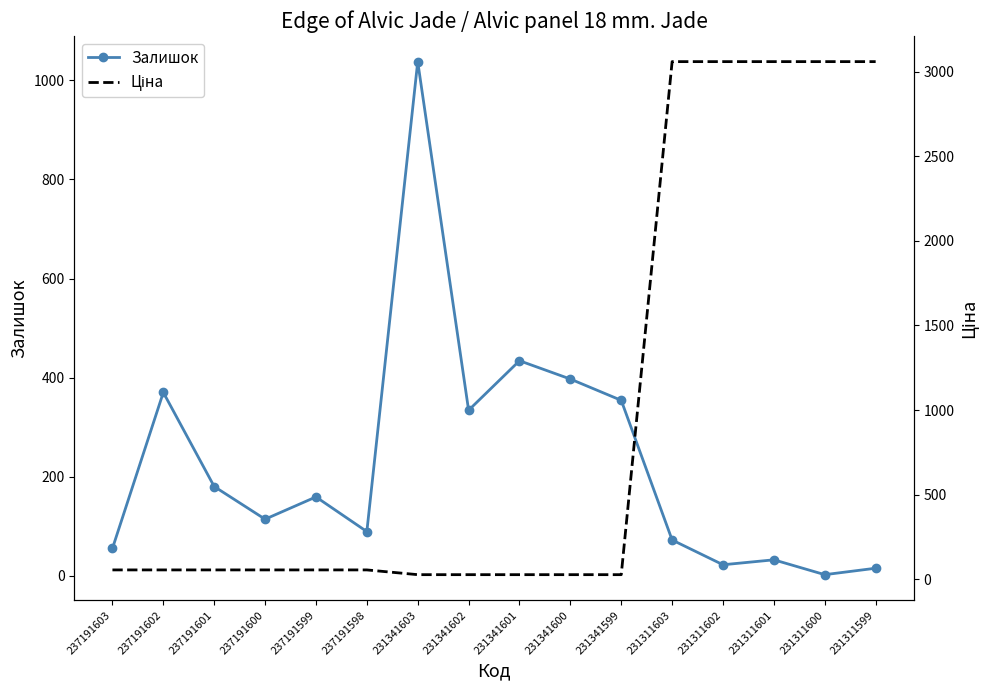

Reading left to right, extract all data points from this chart.

Залишок: 237191603=55.0	237191602=370.0	237191601=180.0	237191600=114.0	237191599=159.0	237191598=89.0	231341603=1038.0	231341602=334.0	231341601=434.0	231341600=397.0	231341599=354.0	231311603=72.0	231311602=22.0	231311601=32.0	231311600=2.0	231311599=15.0
Ціна: 237191603=54.8	237191602=54.8	237191601=54.8	237191600=54.8	237191599=54.8	237191598=54.8	231341603=26.7	231341602=26.7	231341601=26.7	231341600=26.7	231341599=26.7	231311603=3059.7	231311602=3059.7	231311601=3059.7	231311600=3059.7	231311599=3059.7